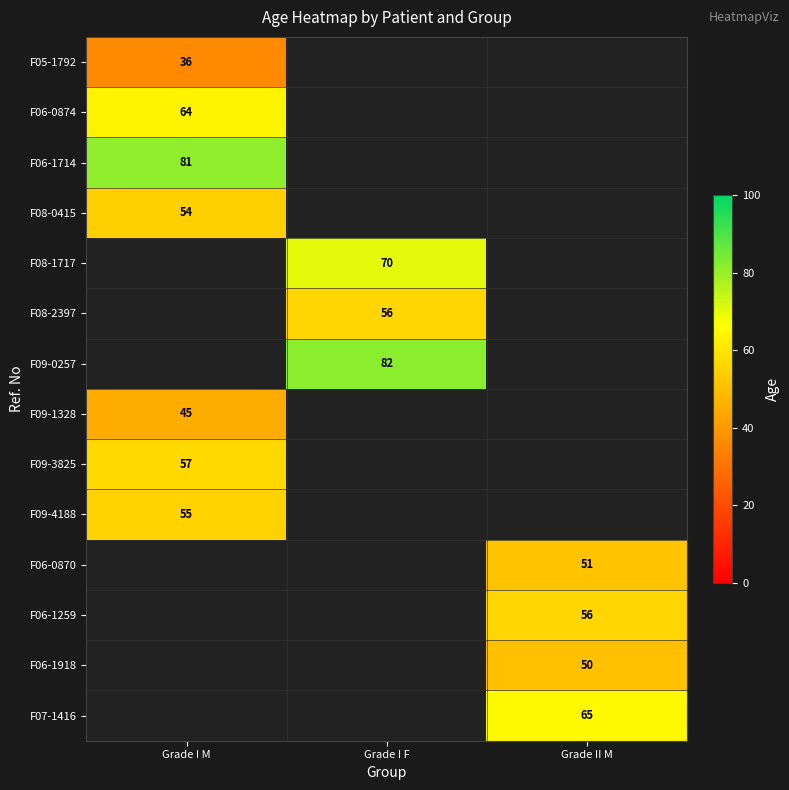

What is the greatest value displayed?

82.0